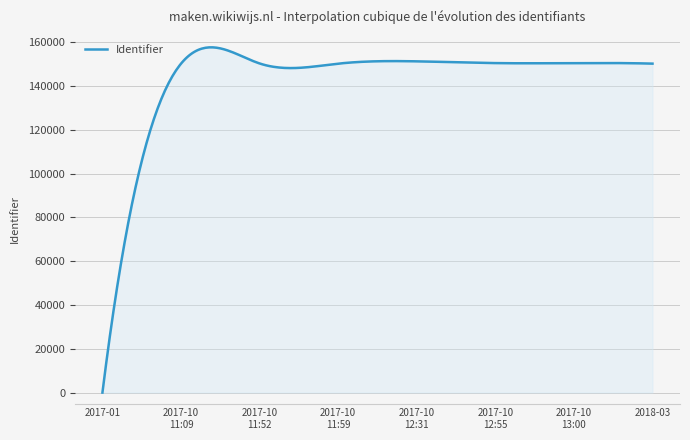

Does the chart display data point markers on the line(s)?

No